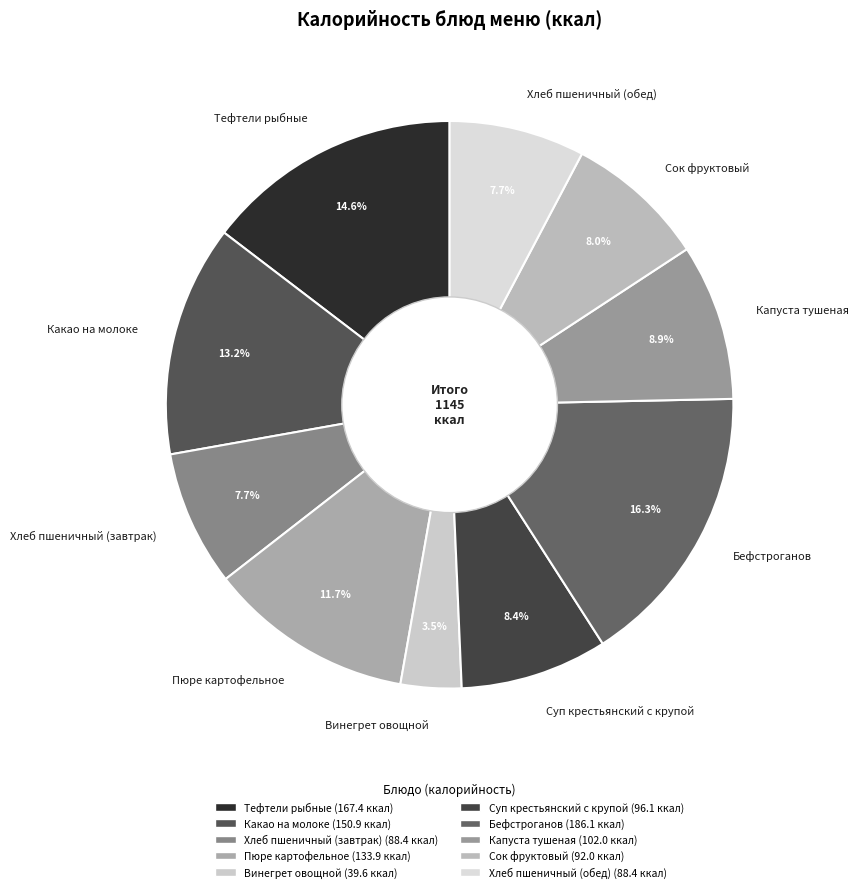

To the nearest percent, what portion does Бефстроганов represent?

16%